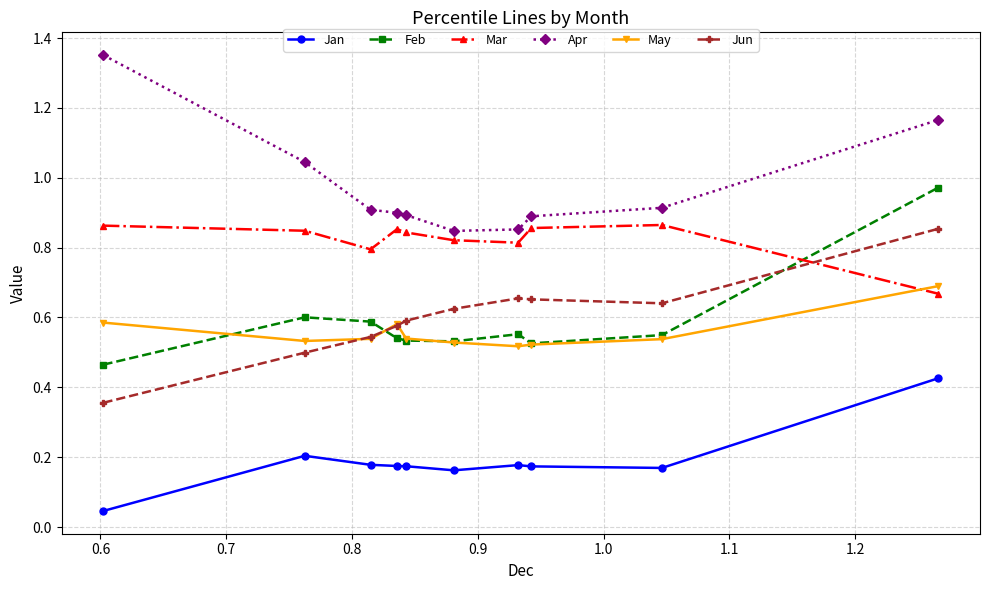

True or false: May and Apr intersect in this chart.

False